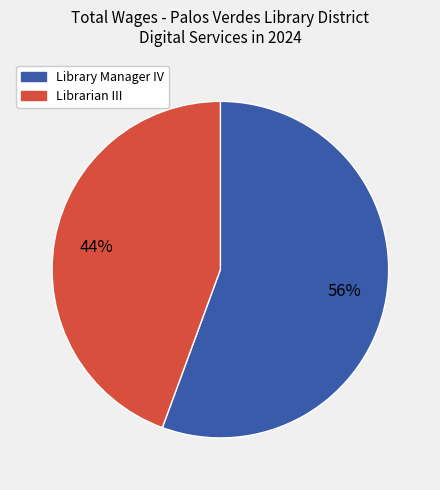

Count the number of slices in the pie.

2